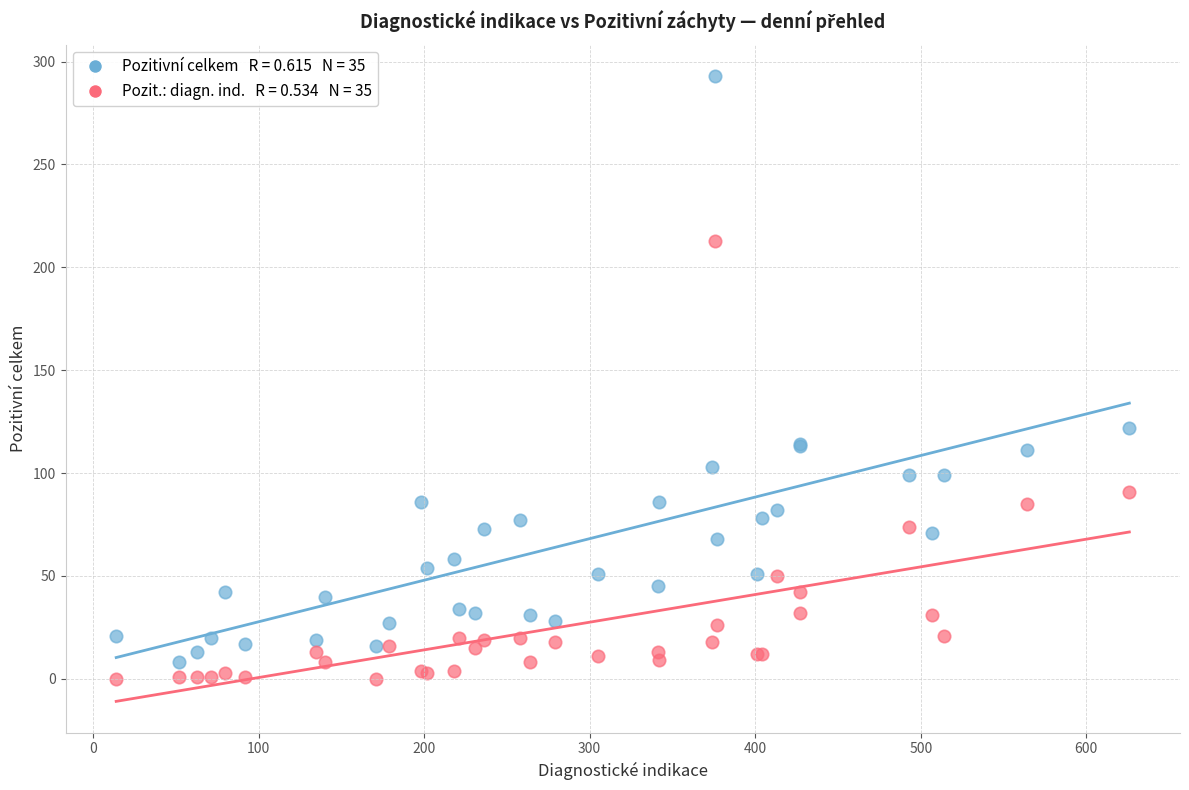

Across all series, what Y value is closest to 146?

122